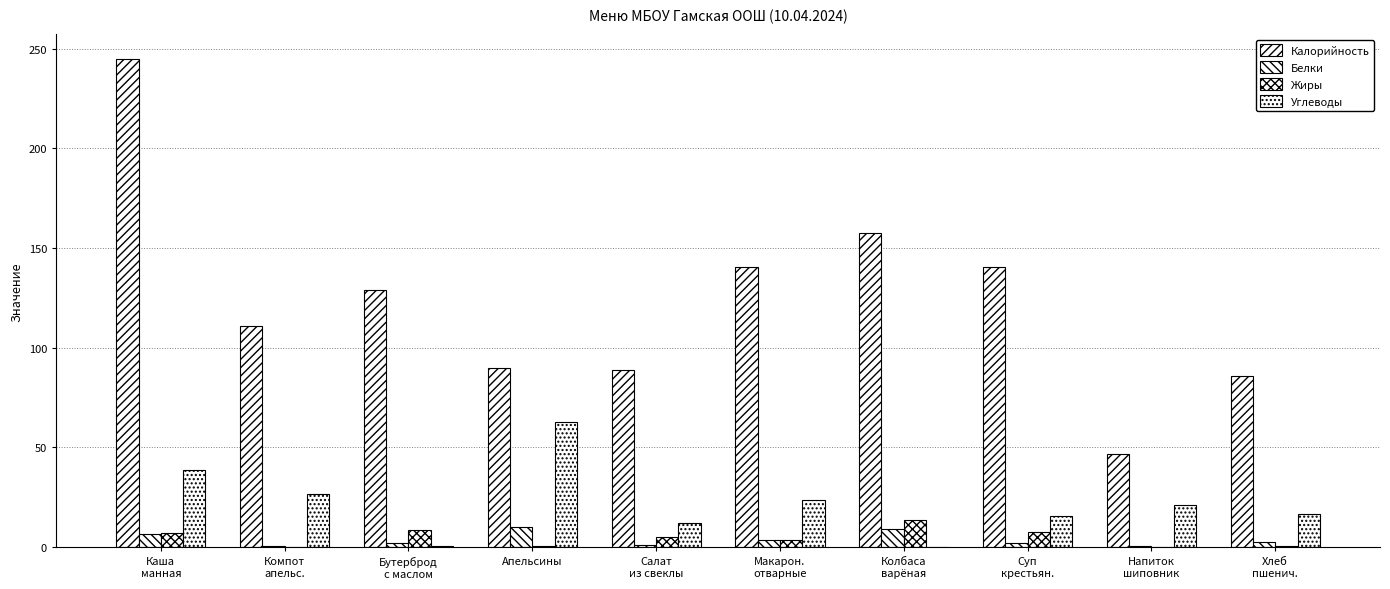

Between Компот
апельс. and Макарон.
отварные, which is larger?

Макарон.
отварные